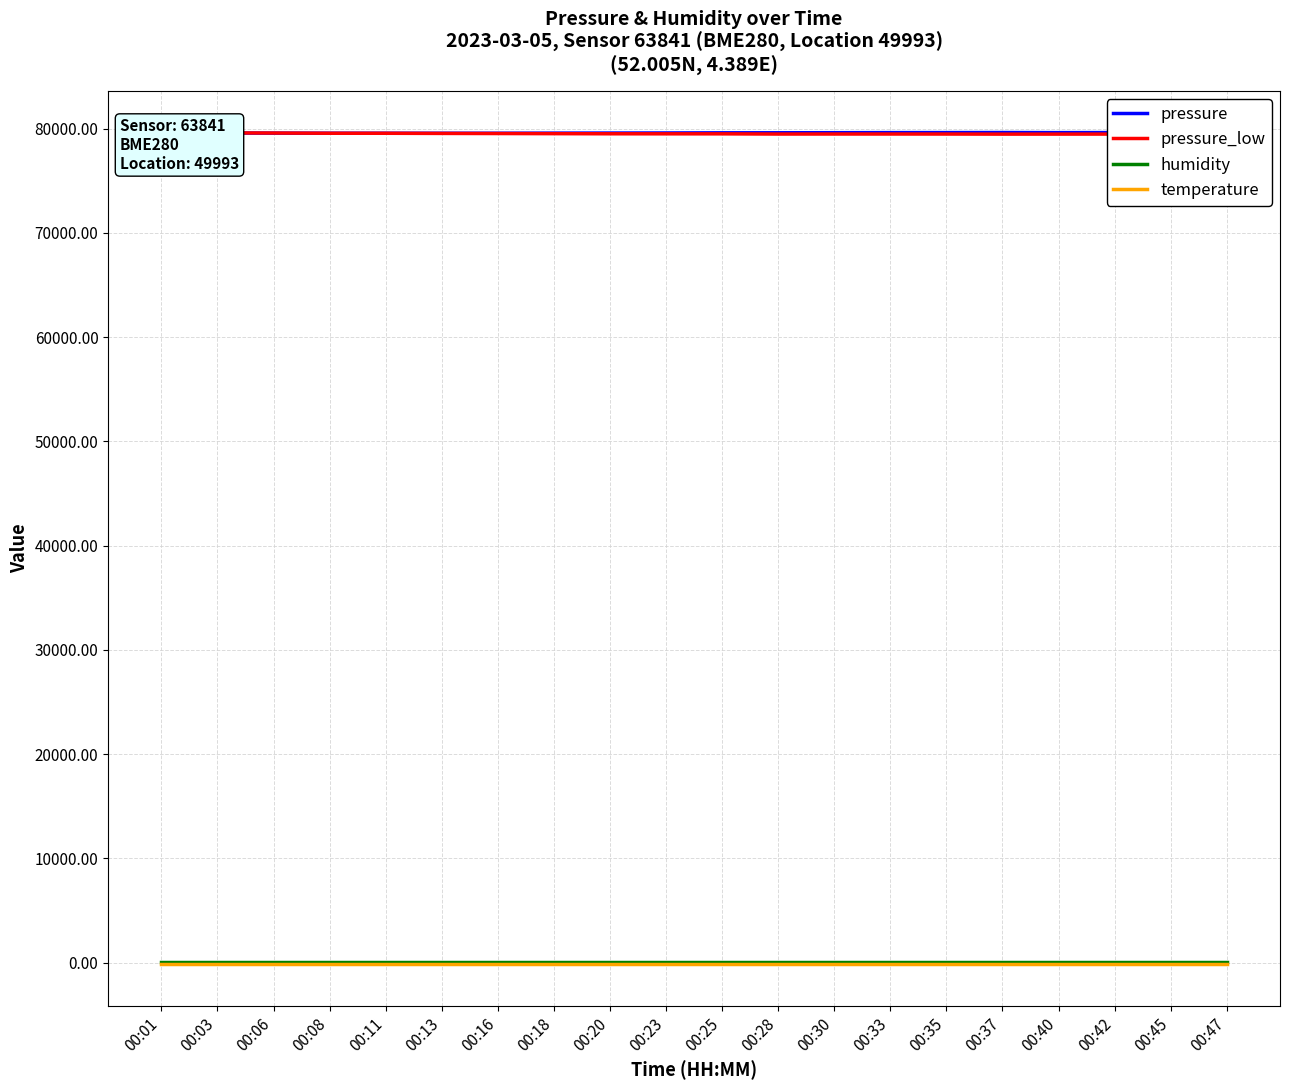

What is the sum of all pressure values?

1591745.9